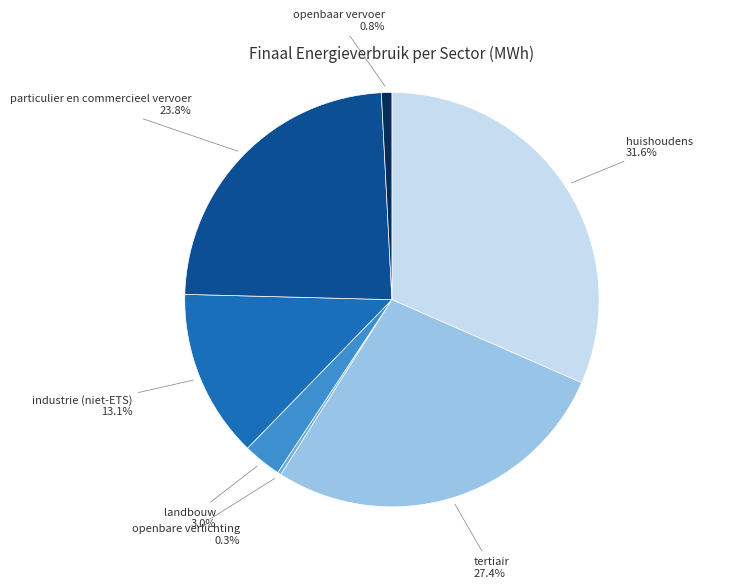

What is the smallest slice in the pie chart?

openbare verlichting